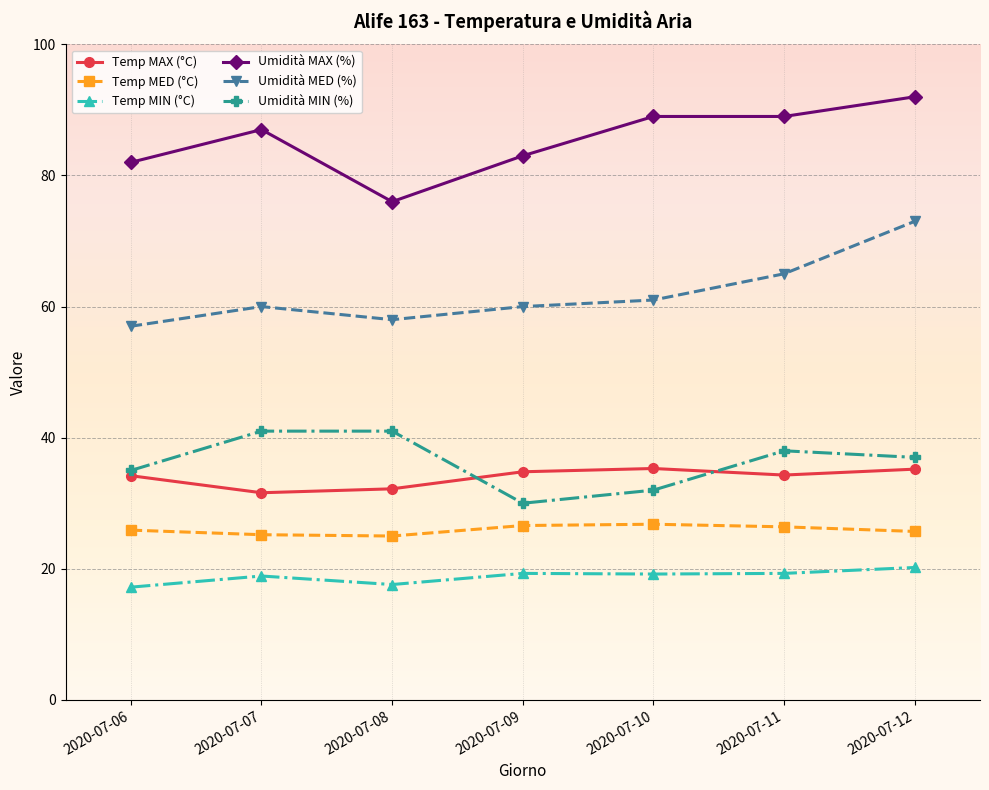

List the series in order of their peak value, highest first.

Umidità MAX (%), Umidità MED (%), Umidità MIN (%), Temp MAX (°C), Temp MED (°C), Temp MIN (°C)